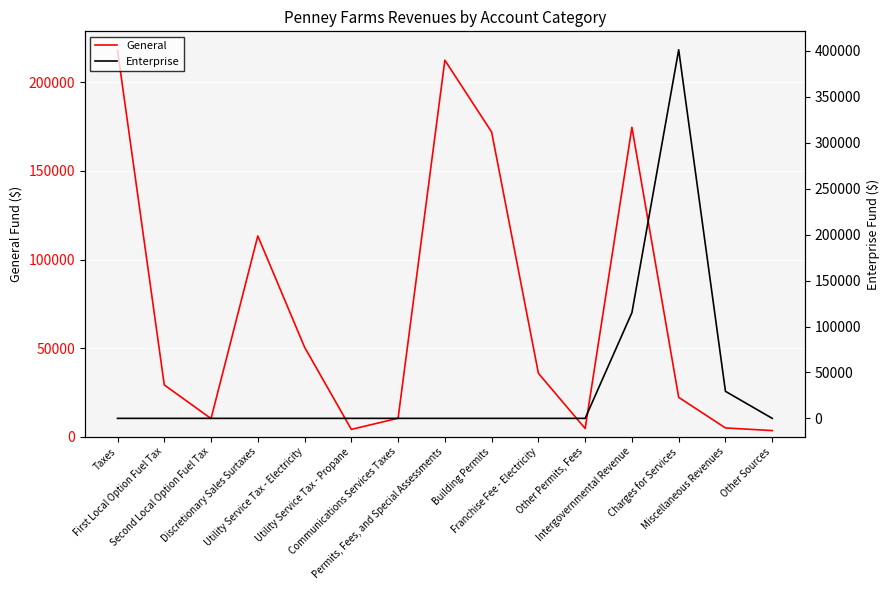

What is the label of the 11th point from the right?

Utility Service Tax - Electricity